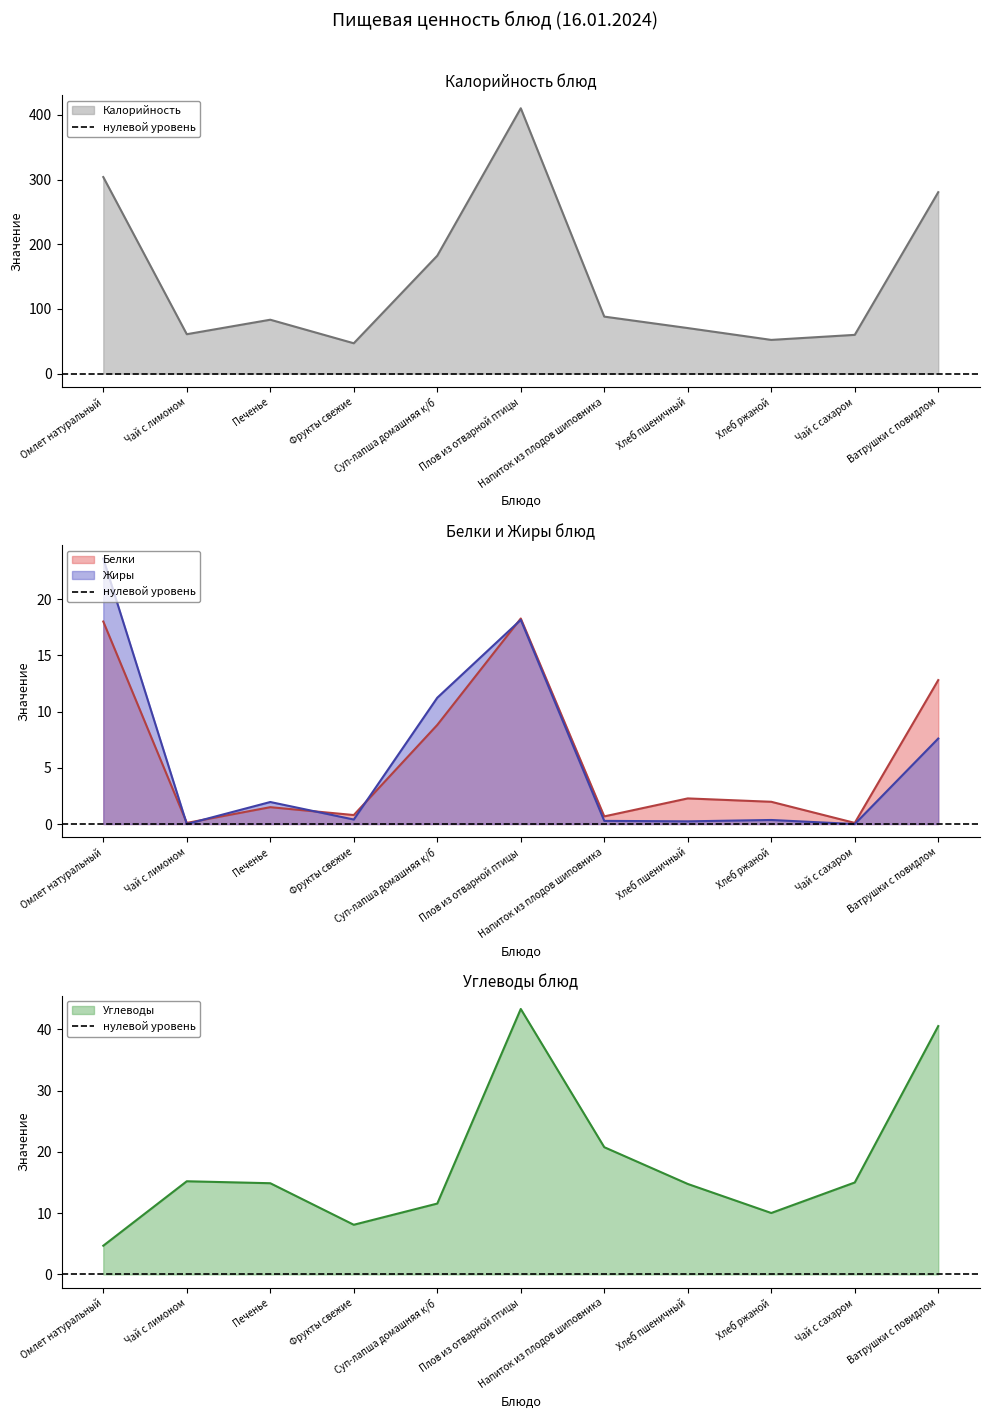

True or false: Калорийность and Углеводы cross at least once.

False